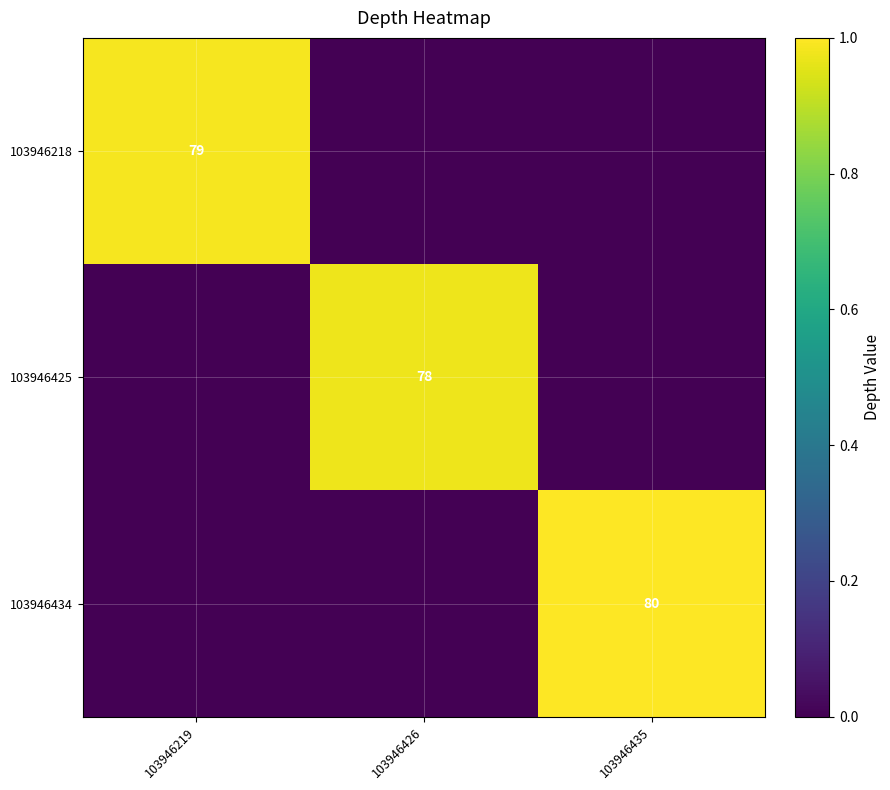

What is the greatest value displayed?

1.0